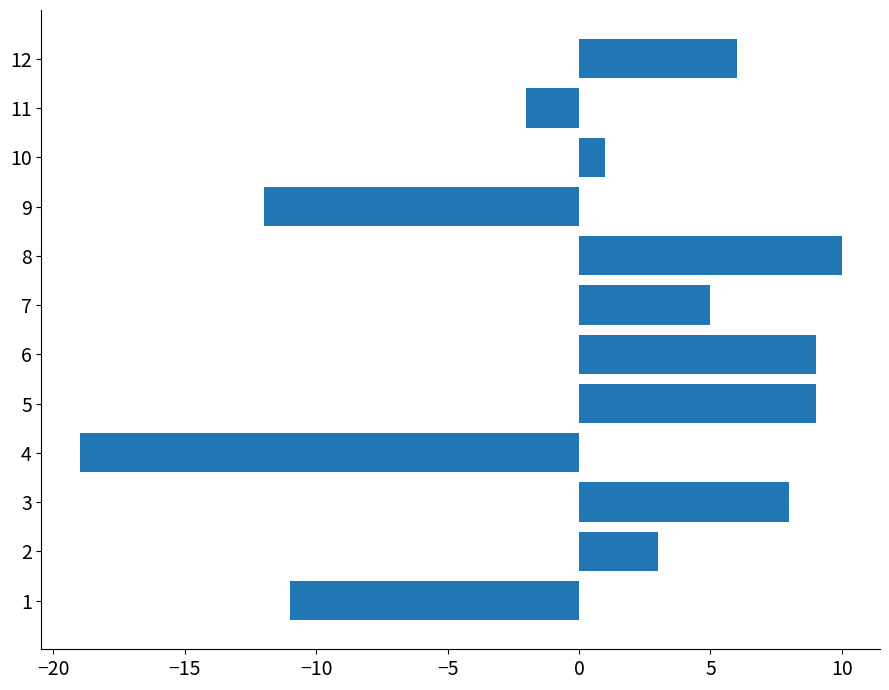

Is it true that the value at 9 is -5?

False